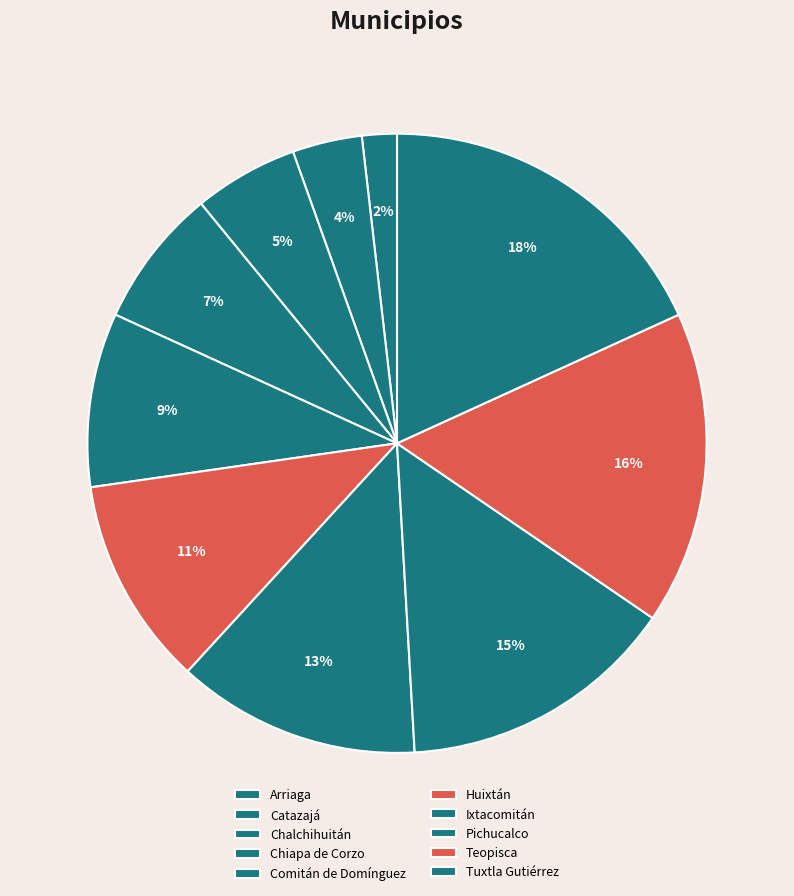

What is the smallest slice in the pie chart?

Arriaga